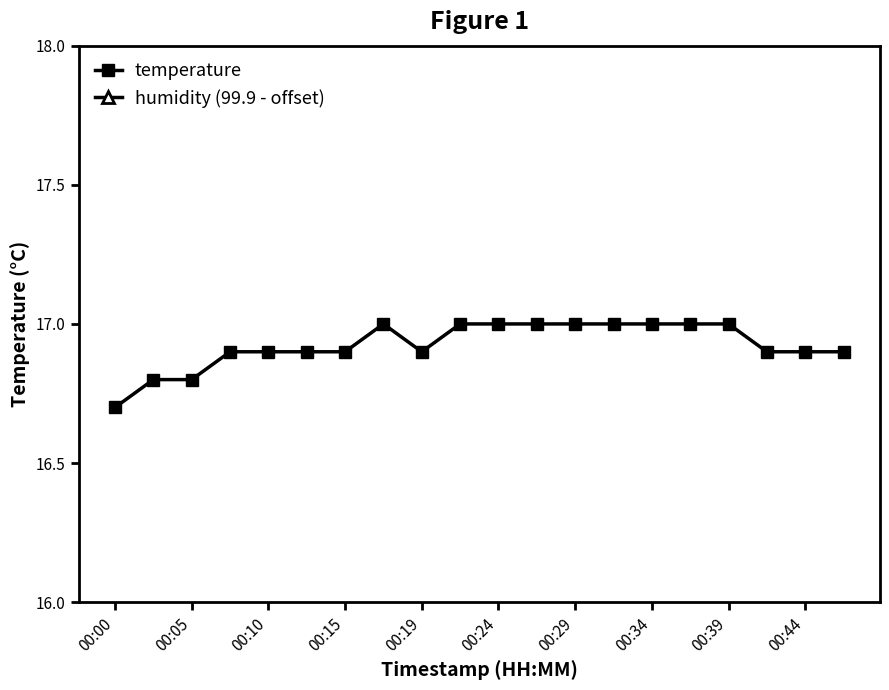

How many lines are shown in the chart?

2